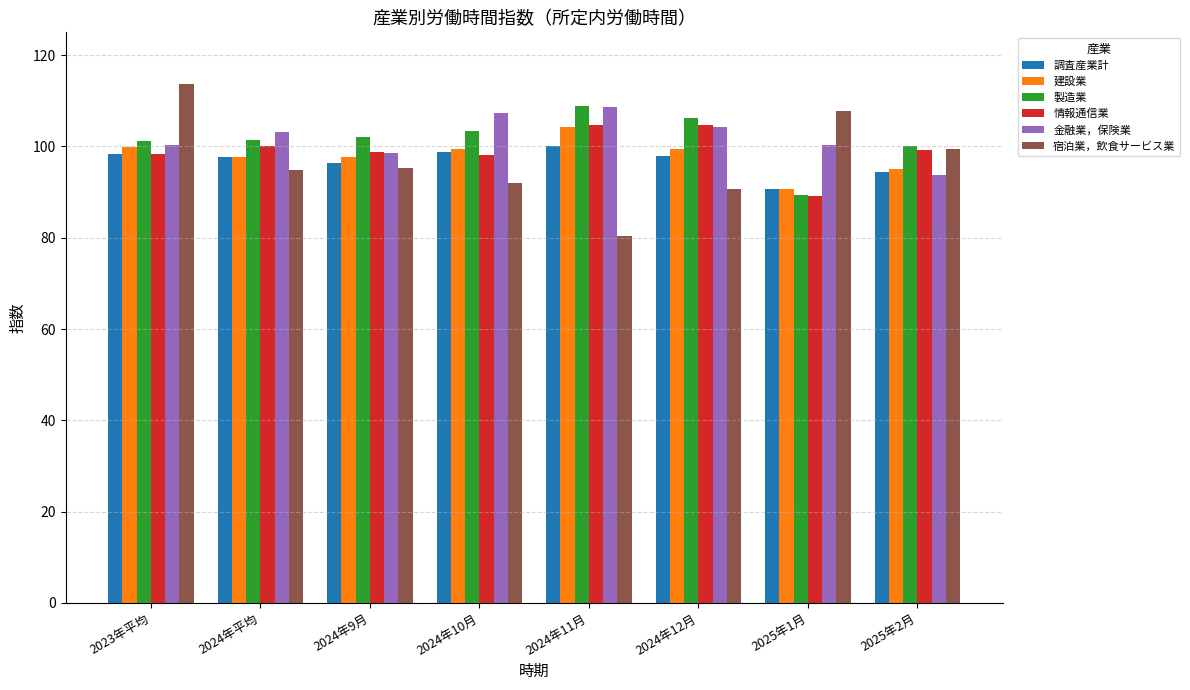

What position from the left is 2025年2月?

8